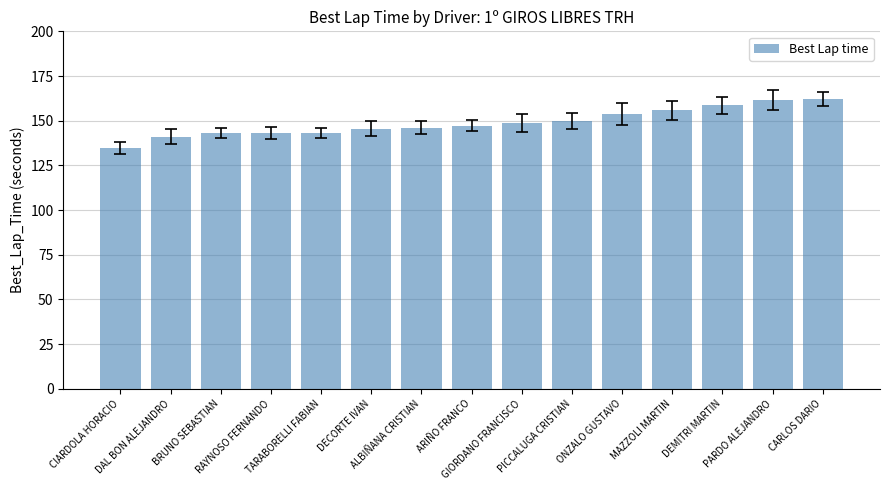

What is the value of the 12th bar from the left?

156.0